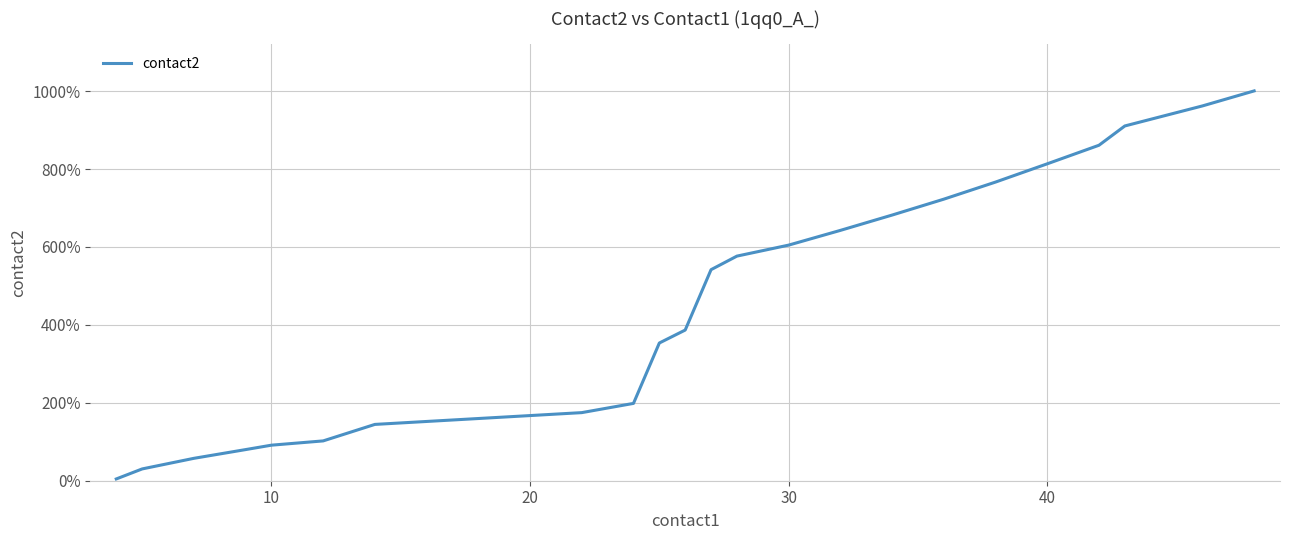

What is the greatest value displayed?

1000.6